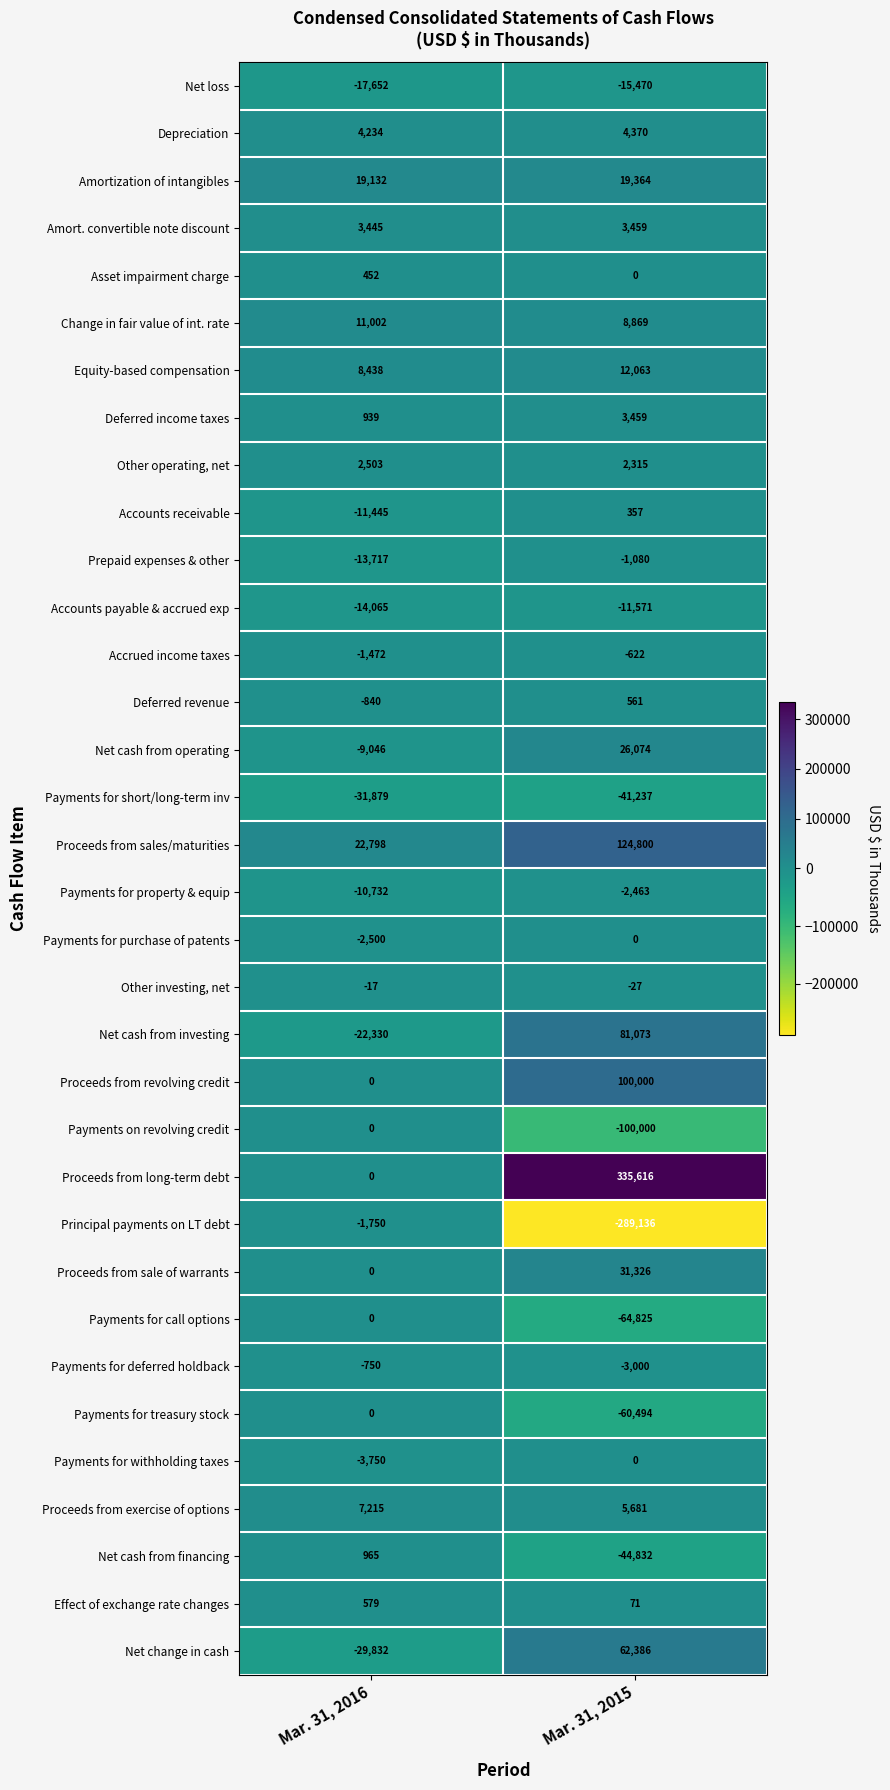

Rank the categories by Depreciation value from highest to lowest.

Mar. 31, 2015, Mar. 31, 2016